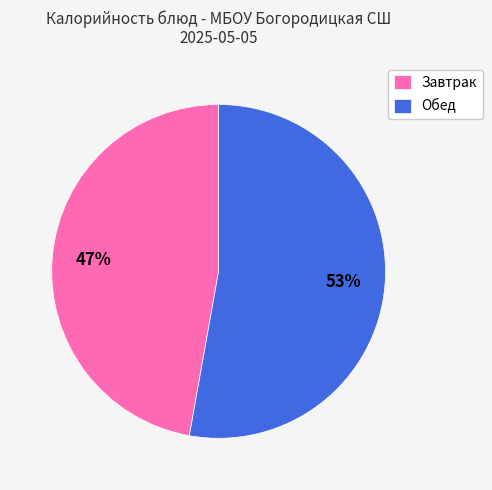

What percentage is the Завтрак slice, to the nearest percent?

47%